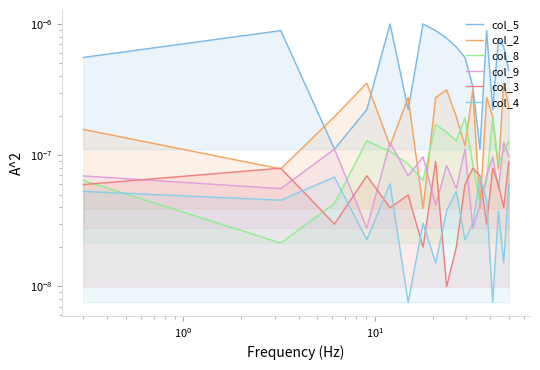

How many lines are shown in the chart?

6